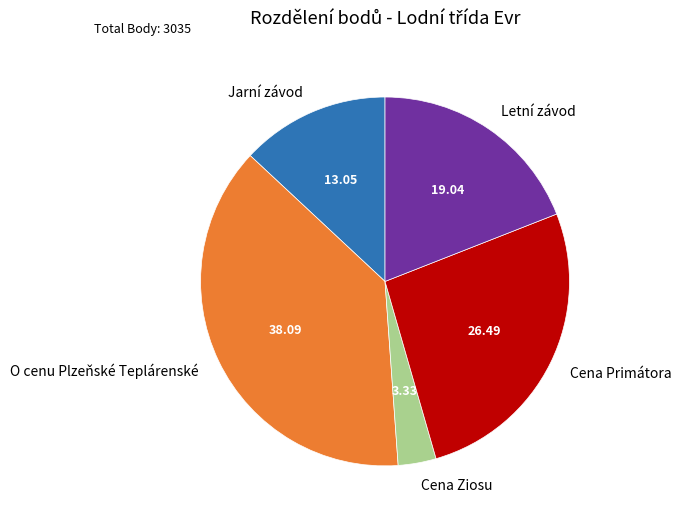

Do Cena Ziosu and O cenu Plzeňské Teplárenské together represent more than half of the pie?

No